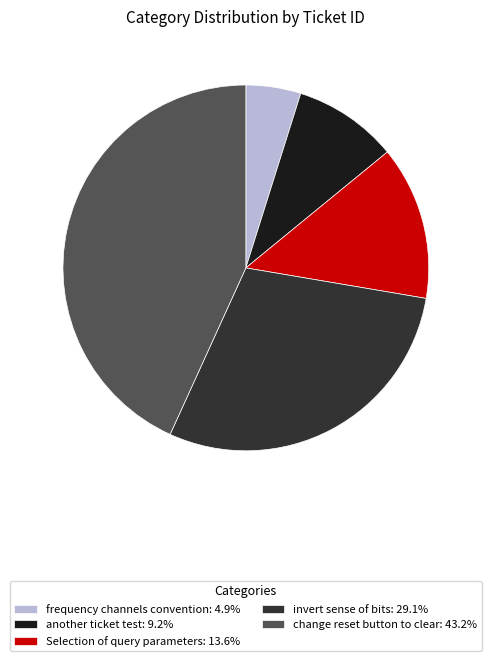

Do Selection of query parameters: 13.6% and frequency channels convention: 4.9% together represent more than half of the pie?

No